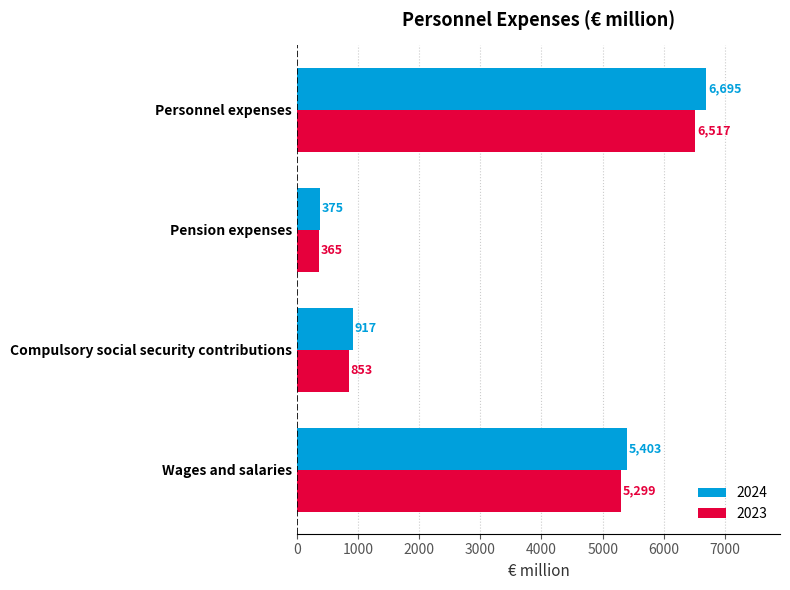

How many data points does each series have?

4